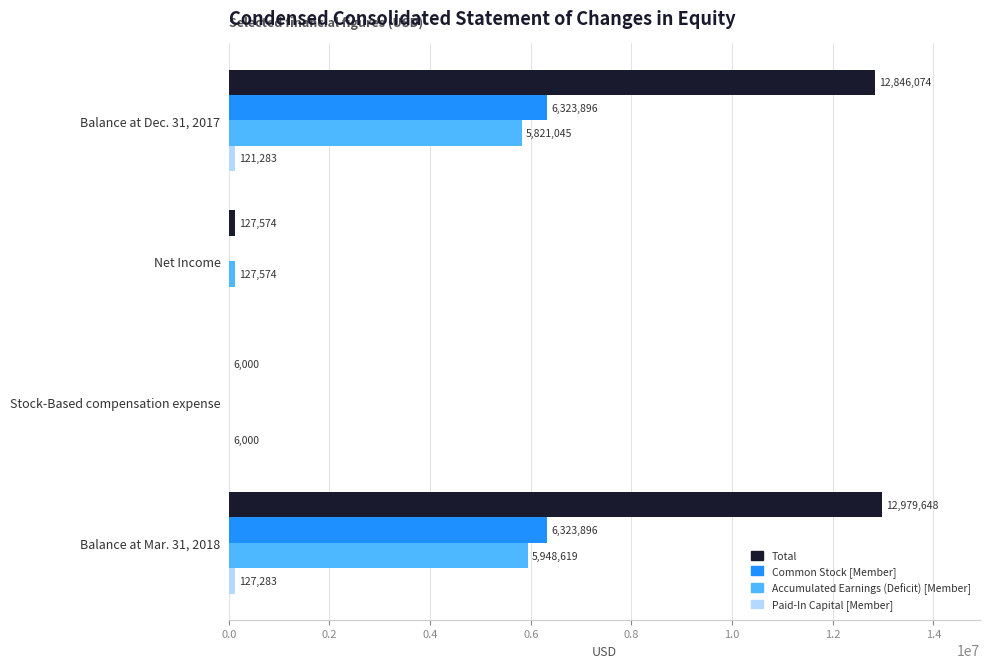

What is the maximum value shown in the chart?

12979648